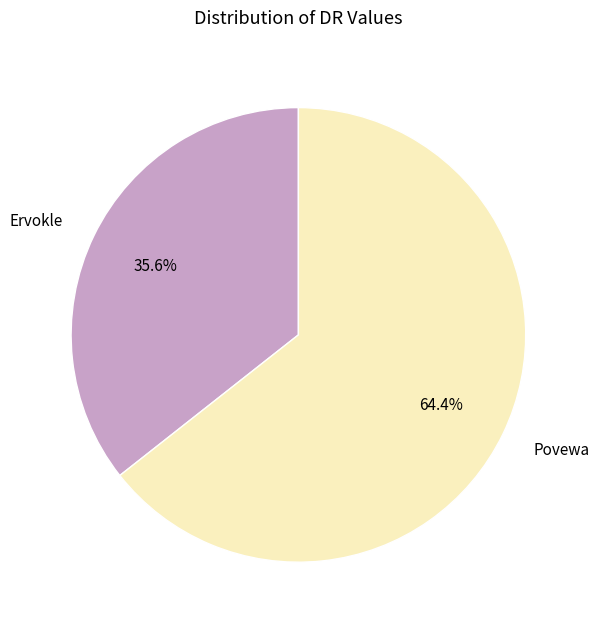

Approximately how many times larger is the value at Povewa compared to Ervokle?

1.8